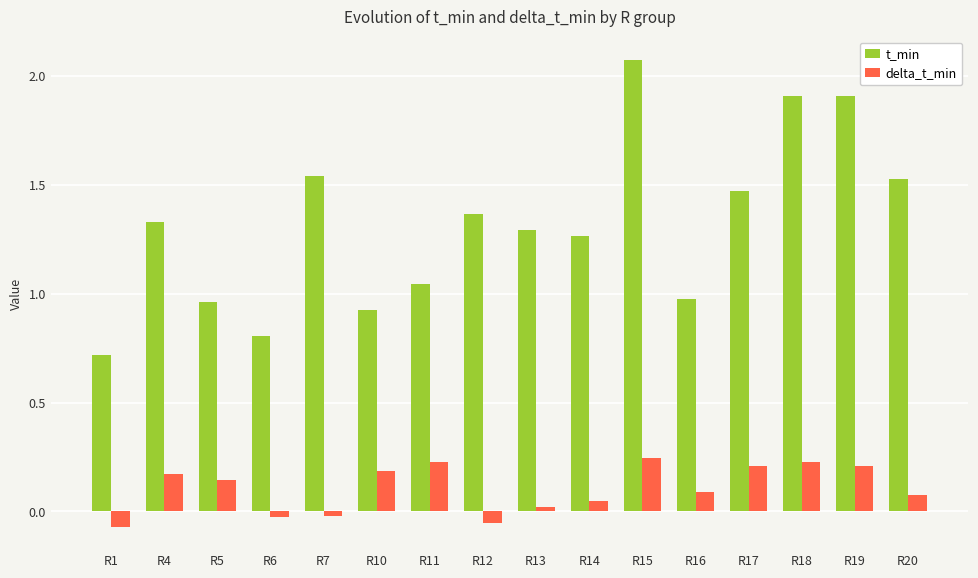

At which label does t_min reach its peak?

R15